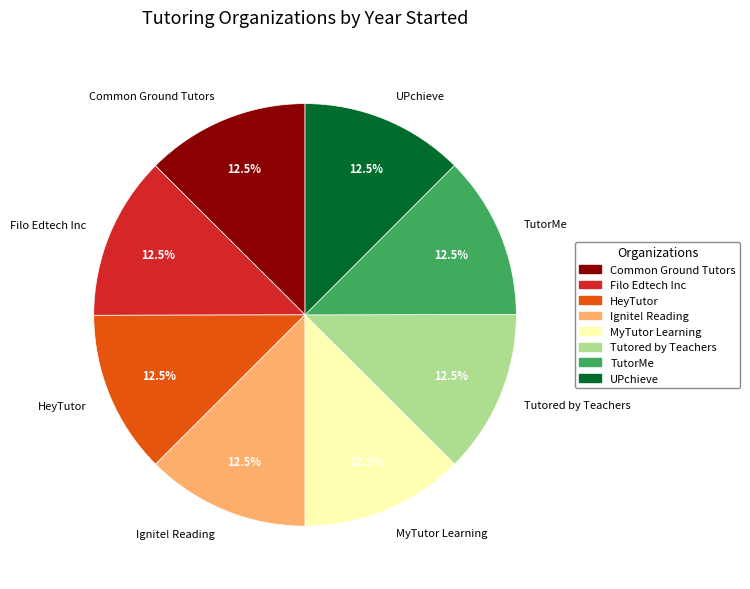

Does MyTutor Learning represent more than half of the total?

No